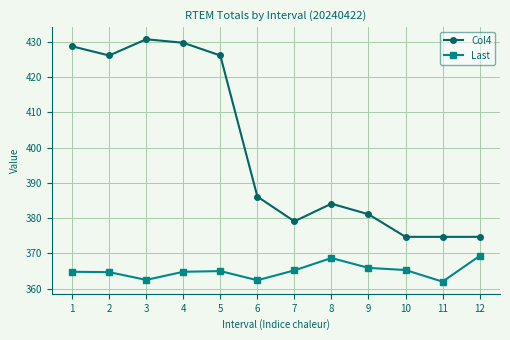

Is it true that Col4 equals 386.1 at 6?

True